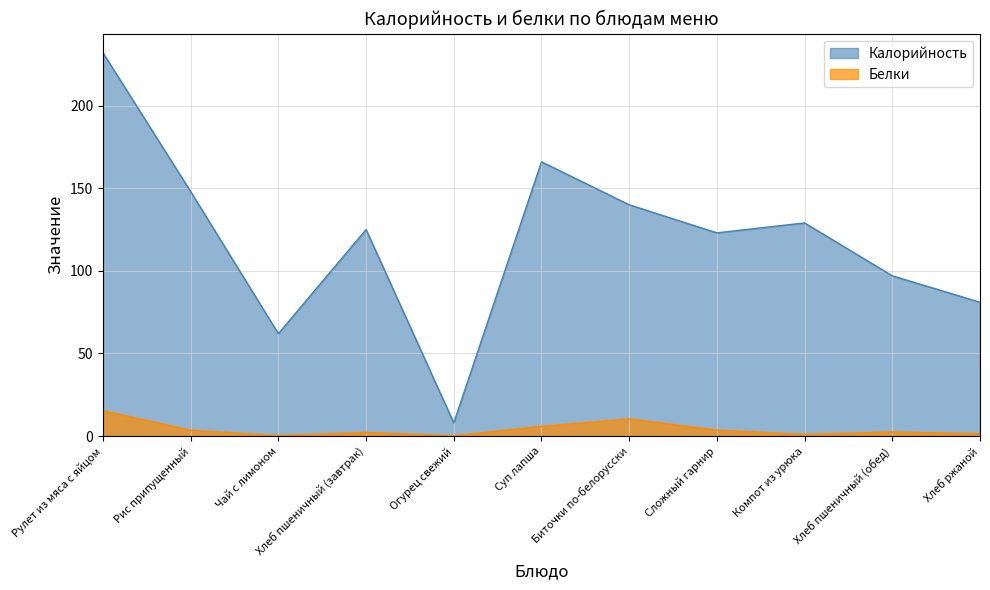

At which category does Калорийность reach its first local valley?

Чай с лимоном